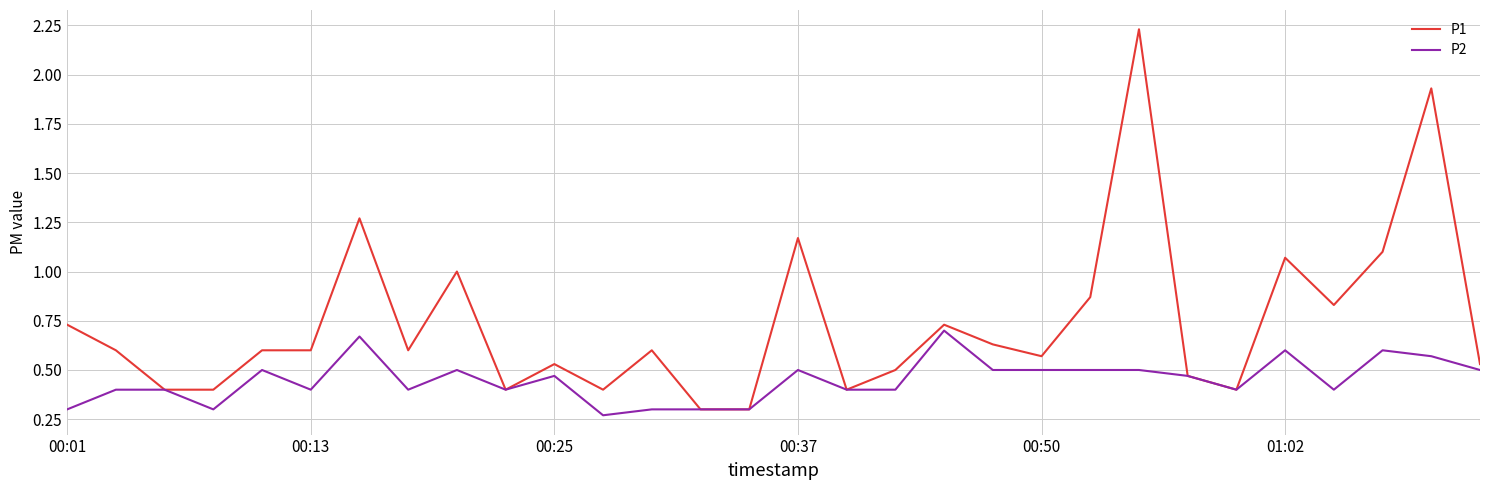

Rank the series by their average value, from highest to lowest.

P1, P2